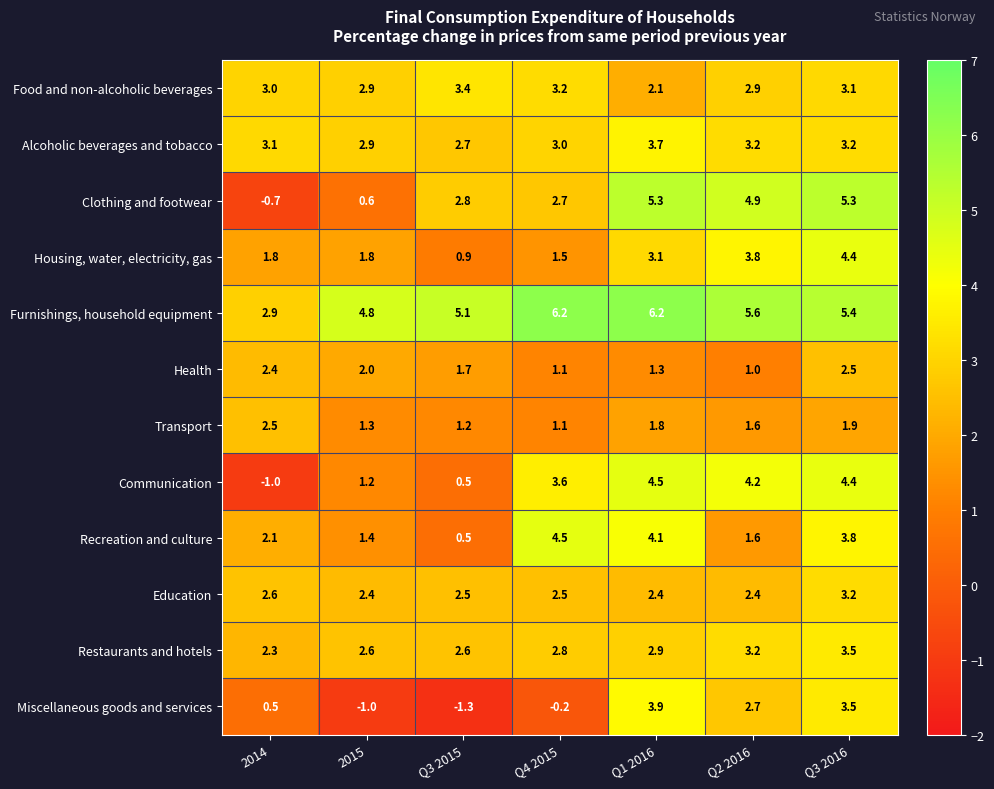

Rank the categories by Health value from lowest to highest.

Q2 2016, Q4 2015, Q1 2016, Q3 2015, 2015, 2014, Q3 2016